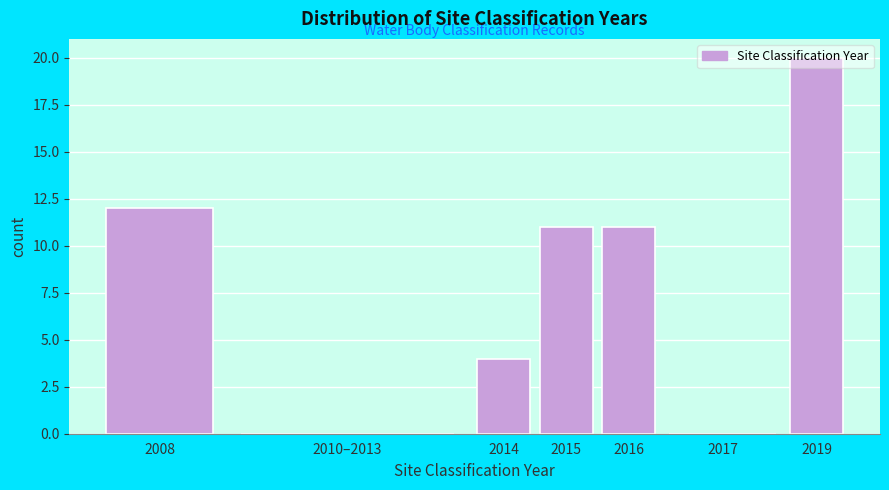

Which has a higher value, 2016 or 2019?

2019